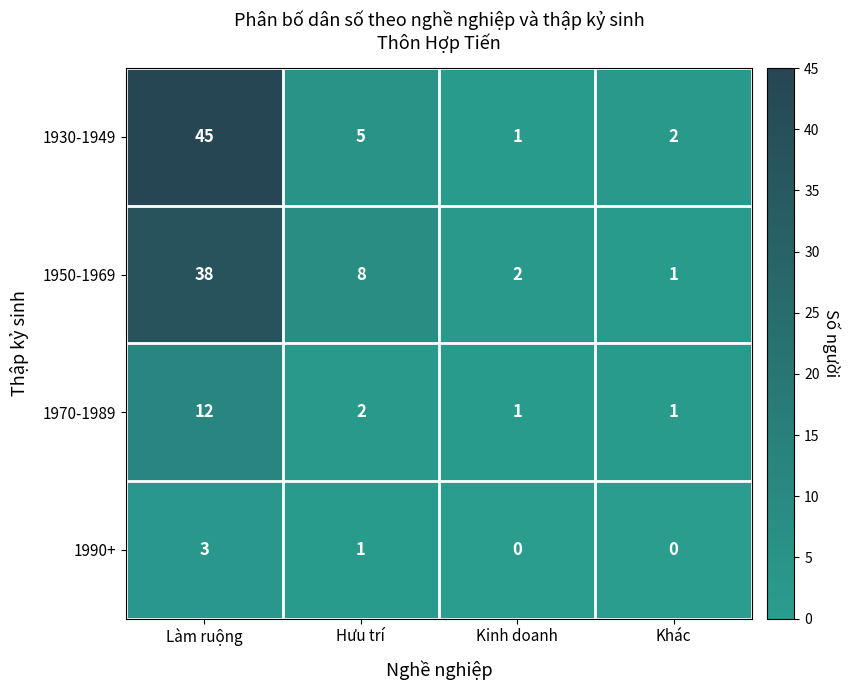

Which series has the largest range (max minus min)?

1930-1949